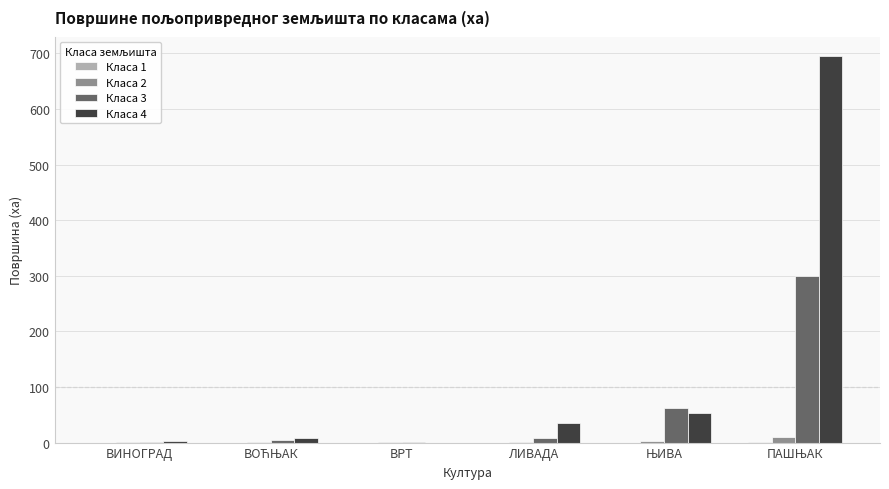

What is the sum of all Класа 4 values?

793.1